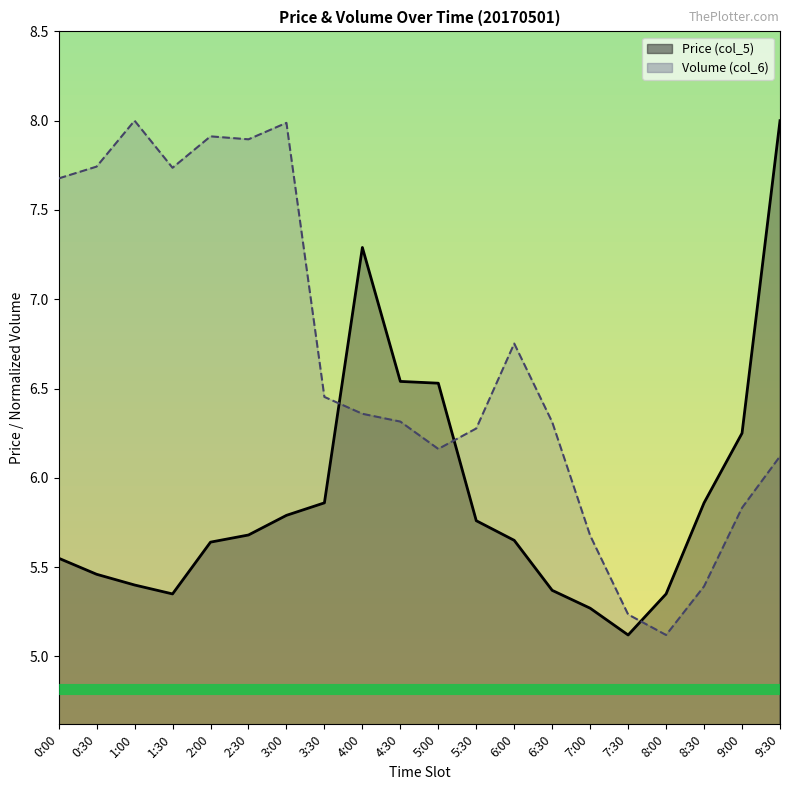

How many distinct data groups are displayed?

2